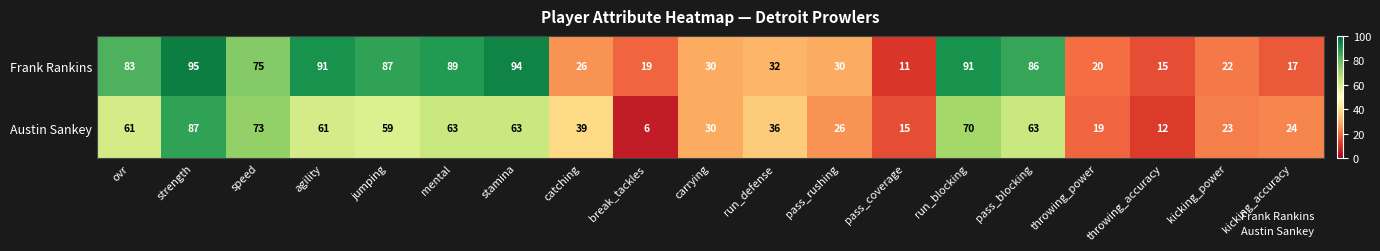

What is the difference between the maximum and minimum values in the Austin Sankey series?

81